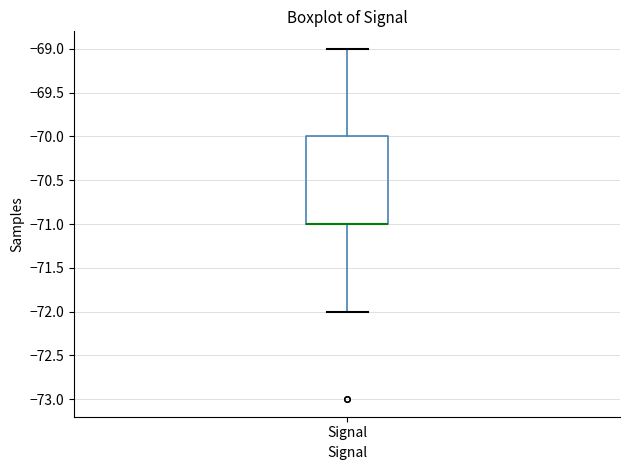

Where does the lower whisker of the box for Signal end on the y-axis? The values are not printed on the chart, so give them approximately, as read against the axis.

-72